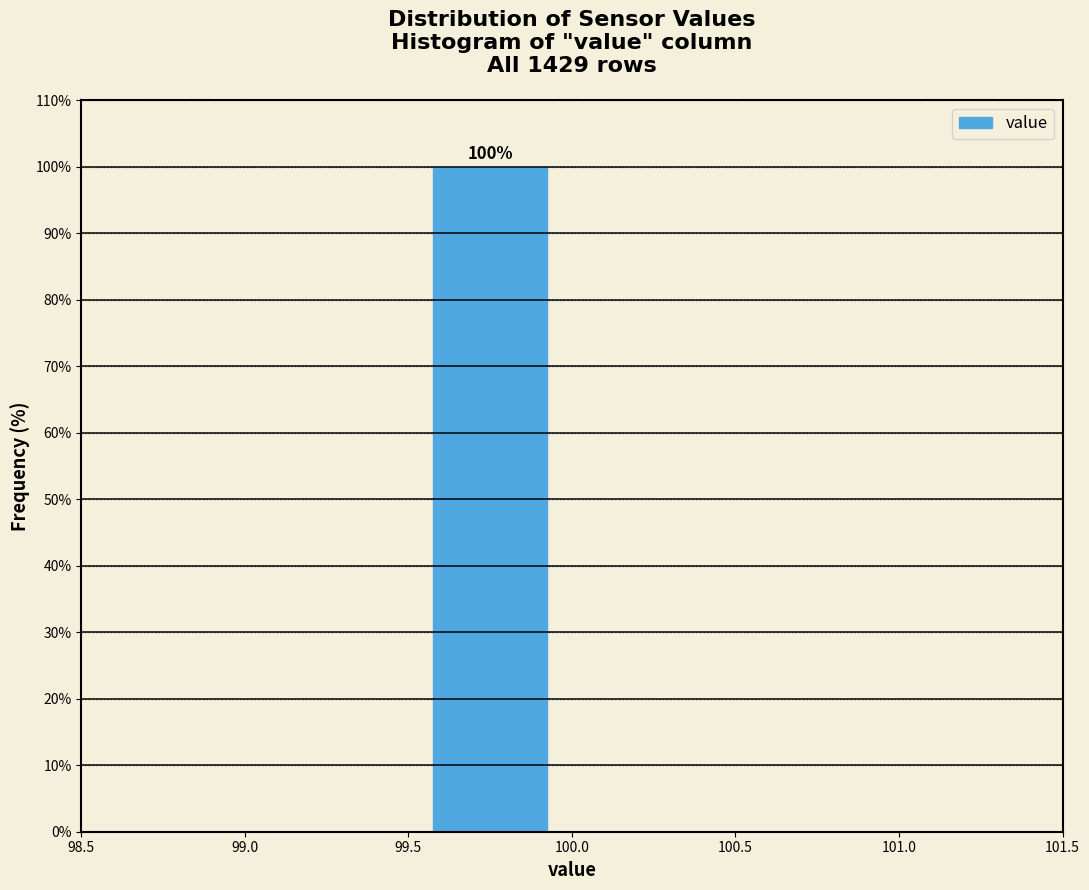

Over which range of the x-axis is the bar tallest?

99.5 to 100.0